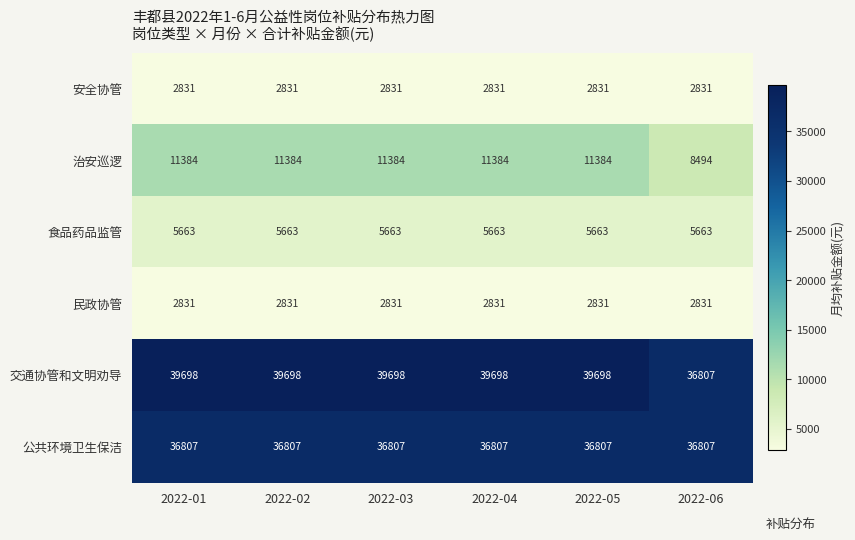

At how many categories does at least one series exceed 11050?

6